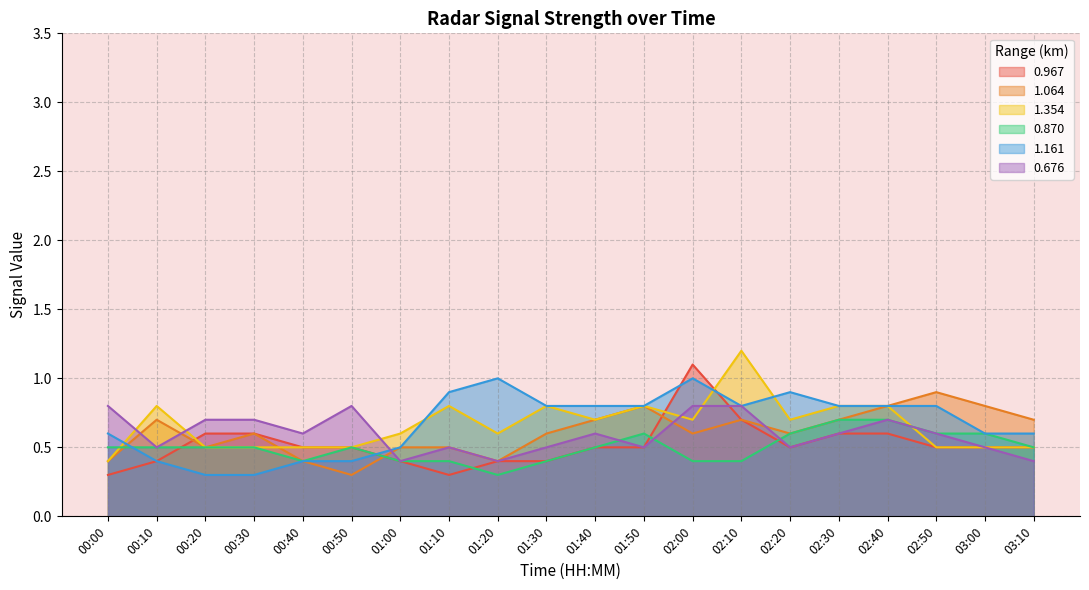

At which label is 0.967 closest to 0?

00:00